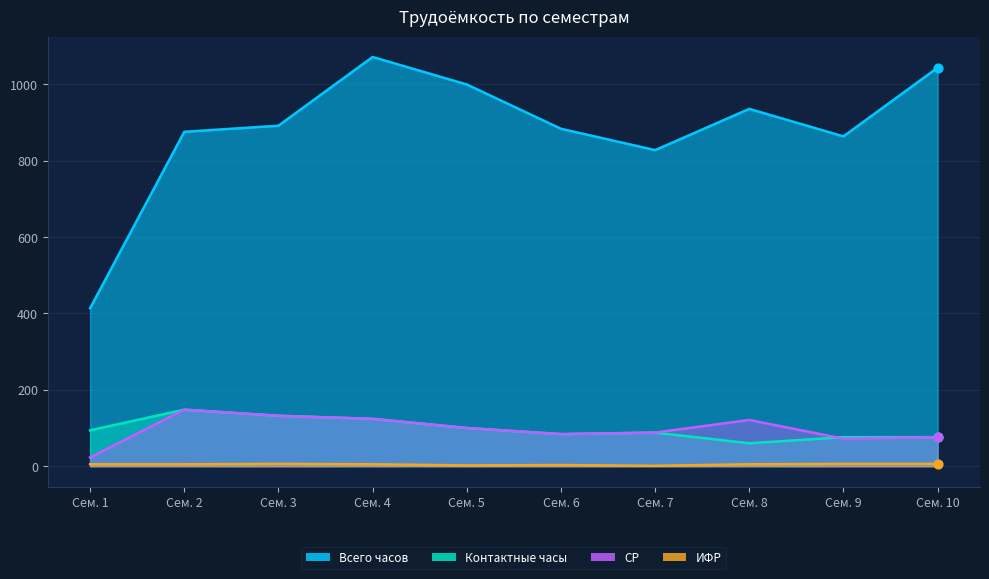

At how many categories does at least one series exceed 176?

10